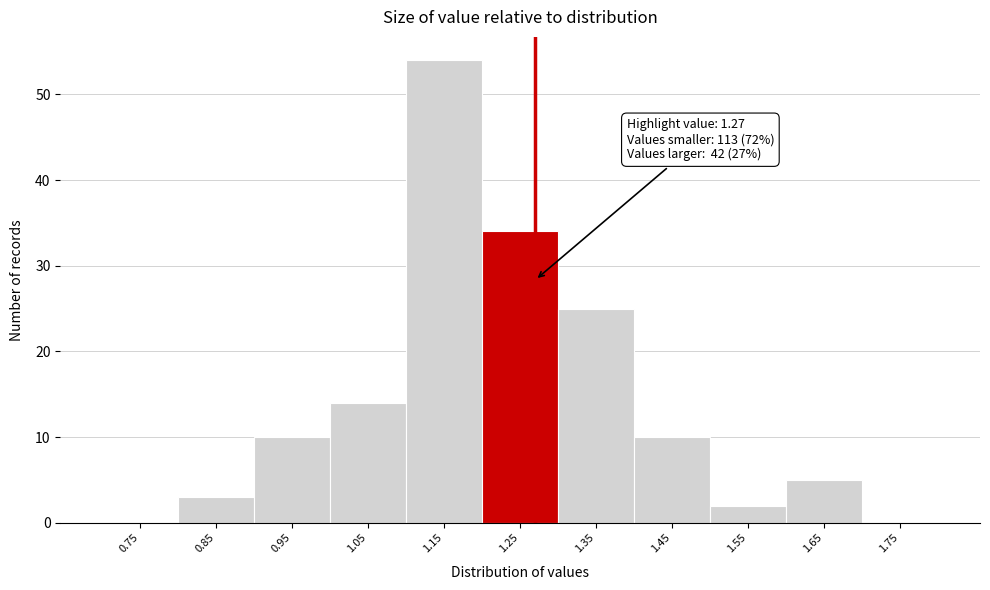

Which range on the x-axis has the tallest bar?

1.1 to 1.2